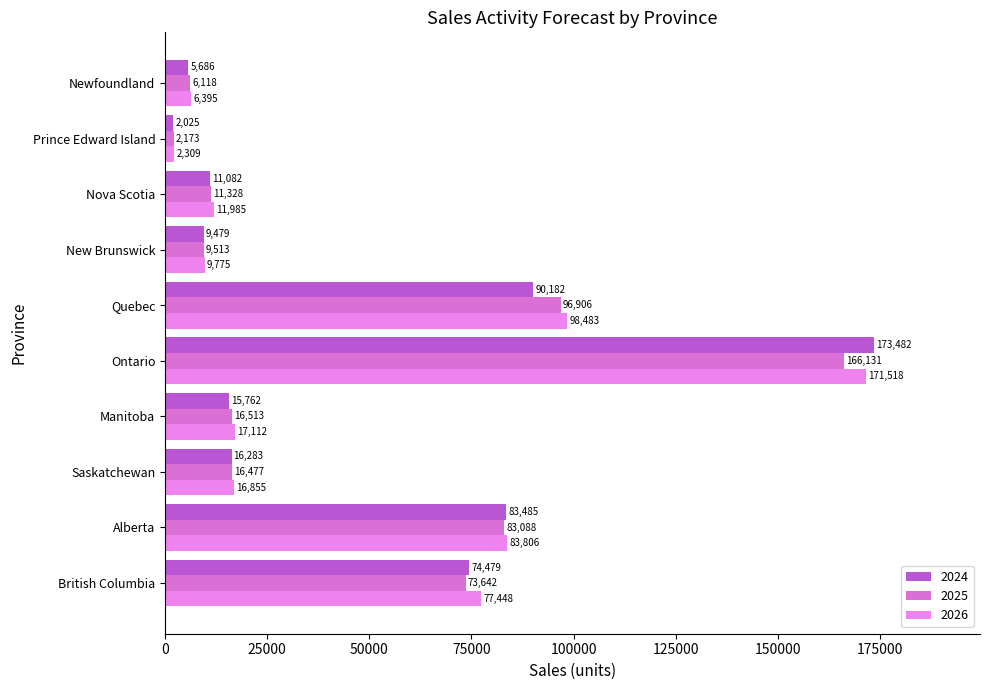

Between Saskatchewan and Manitoba, which series saw the biggest shift?

2024